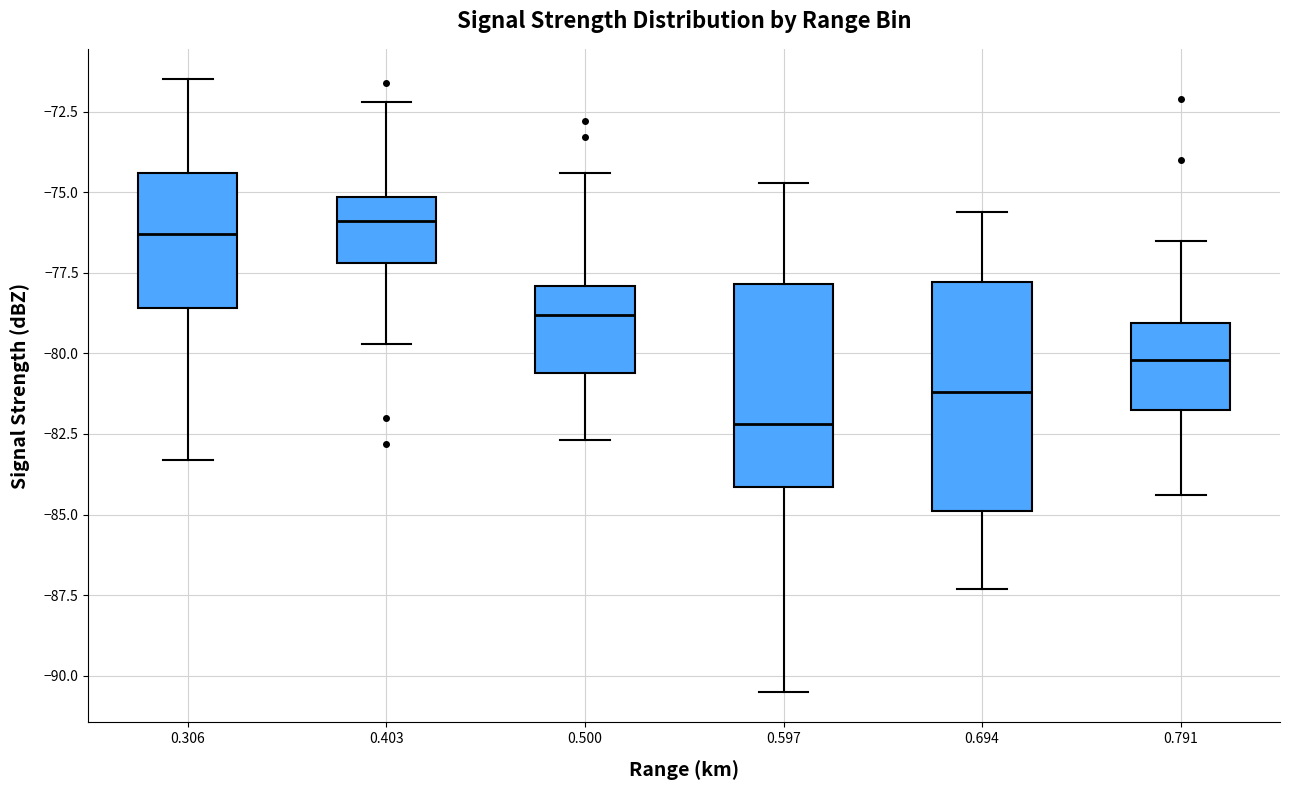

Reading left to right, transcribe this box plot: for each box, give where its median line is, the range the box spans, and where its two whiskers end, as read against the y-axis. The values are not printed on the chart, so give them approximately, as read against the axis.

0.306: median -76.5, box -78.5 to -74.5, whiskers -83.5 to -71.5
0.403: median -76.0, box -77.0 to -75.0, whiskers -79.5 to -72.0
0.500: median -79.0, box -80.5 to -78.0, whiskers -82.5 to -74.5
0.597: median -82.0, box -84.0 to -78.0, whiskers -90.5 to -74.5
0.694: median -81.0, box -85.0 to -78.0, whiskers -87.5 to -75.5
0.791: median -80.0, box -81.5 to -79.0, whiskers -84.5 to -76.5